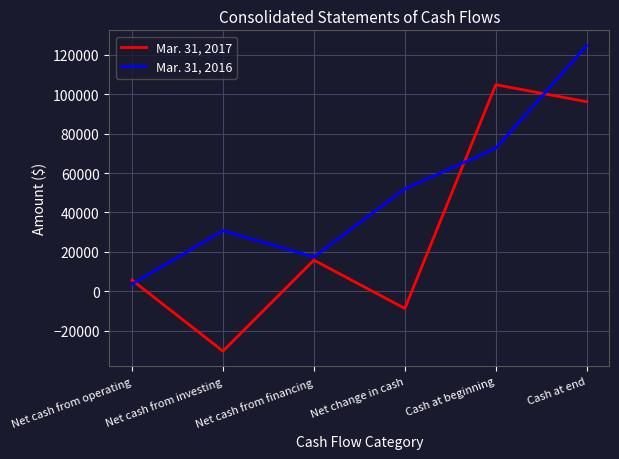

How many interior local valleys does the Mar. 31, 2017 series have?

2